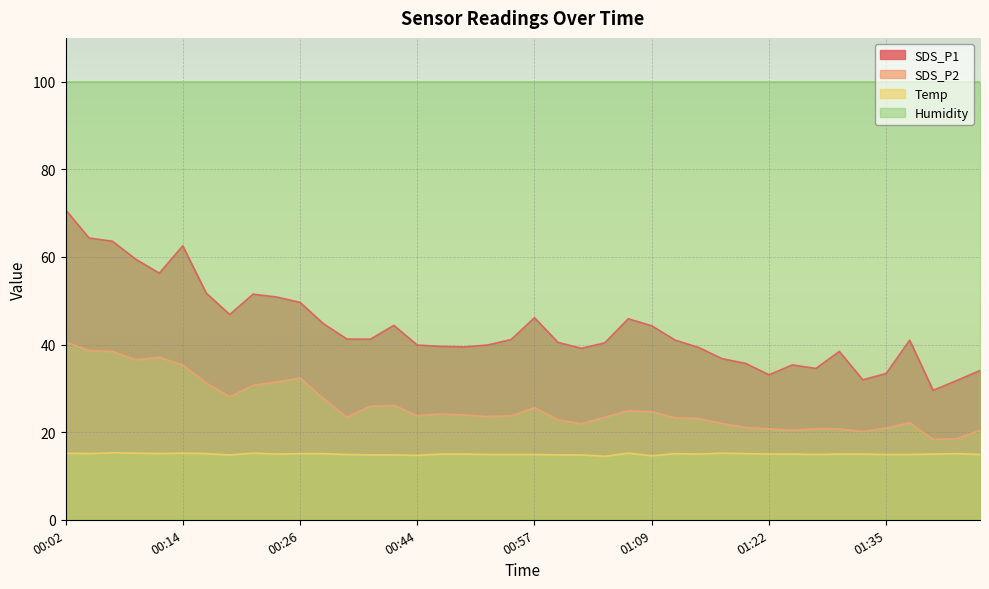

What are all the series names shown in the legend?

SDS_P1, SDS_P2, Temp, Humidity